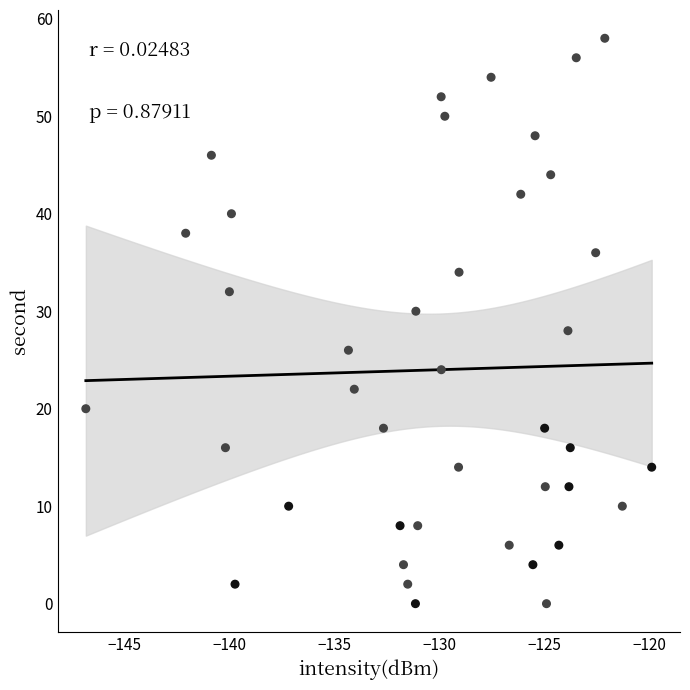

What is the range of Y values (max minus min)?

58